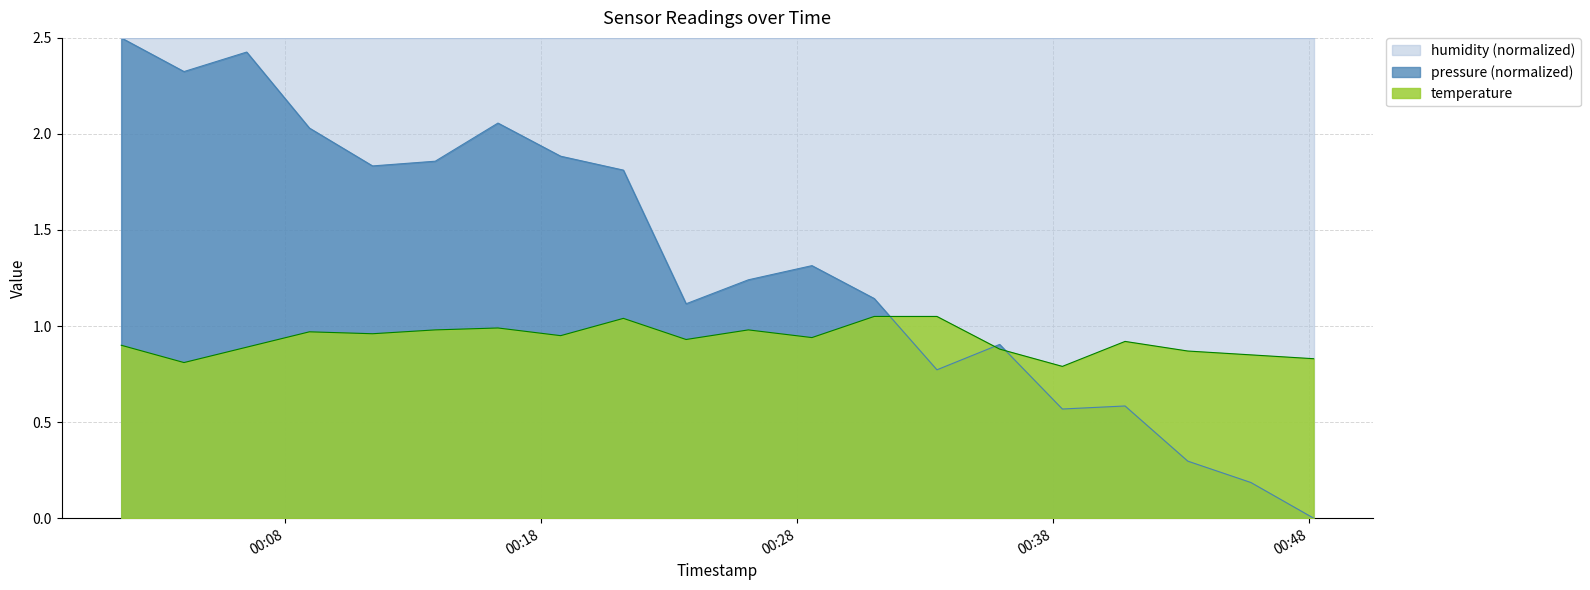

Which series has the largest total across all categories?

humidity (normalized)